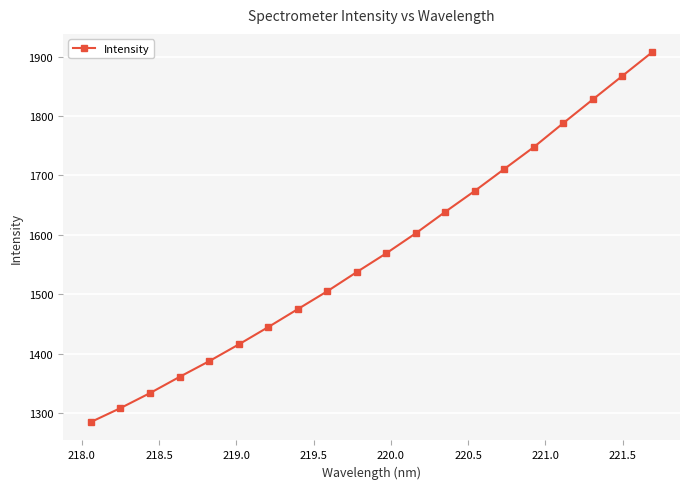

What is the smallest value displayed?

1285.2